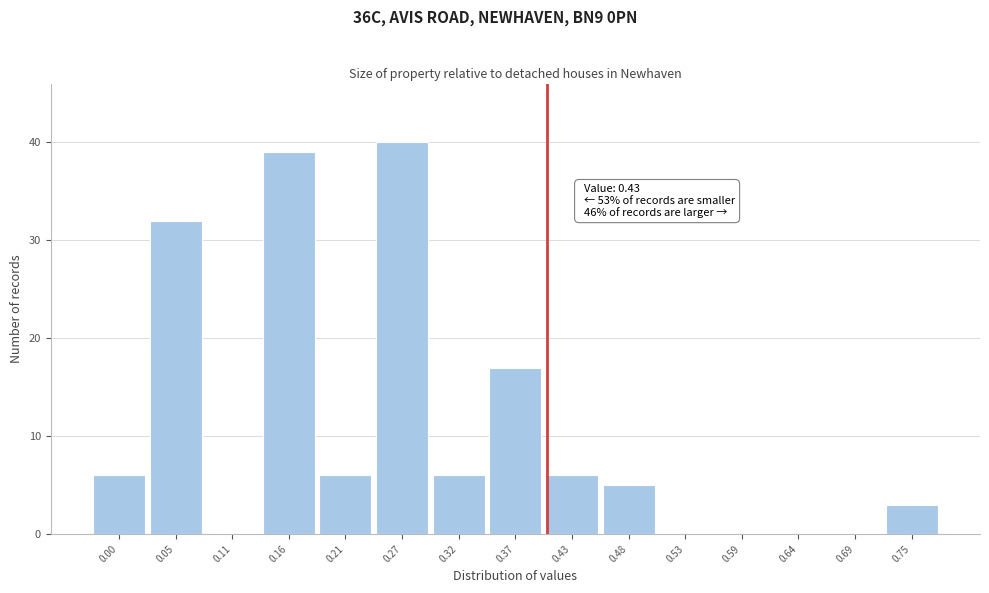

Reading left to right, transcribe all the data shown in this chart.

0.00=6	0.05=32	0.11=0	0.16=39	0.21=6	0.27=40	0.32=6	0.37=17	0.43=6	0.48=5	0.53=0	0.59=0	0.64=0	0.69=0	0.75=3